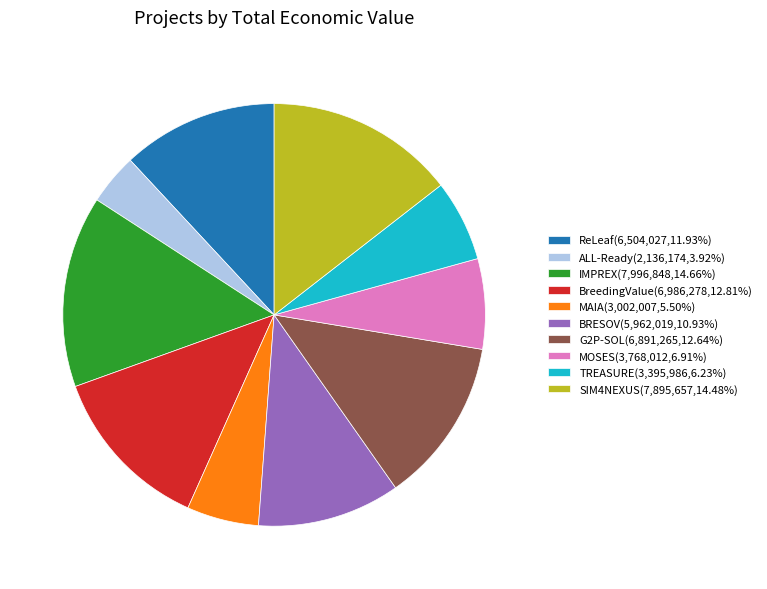

Approximately how many times larger is the value at ALL-Ready compared to TREASURE?

0.6